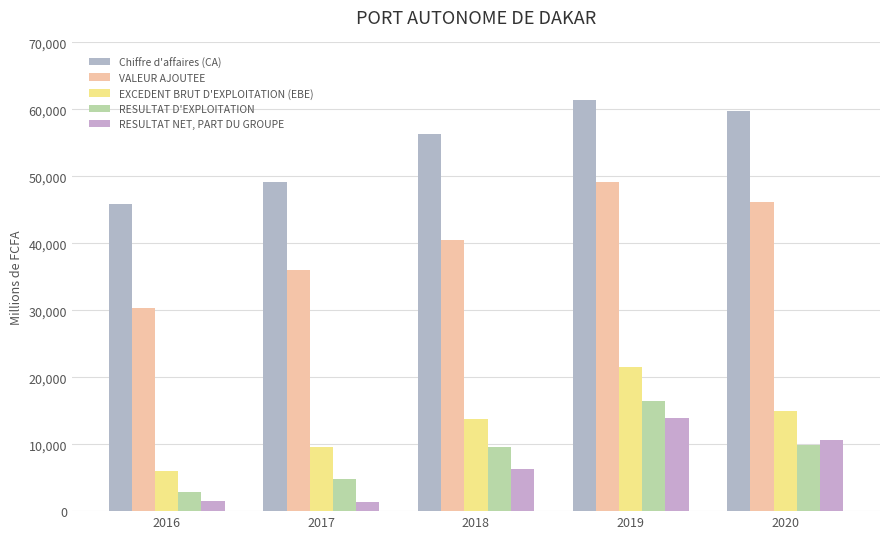

What is the maximum value shown in the chart?

61390.4